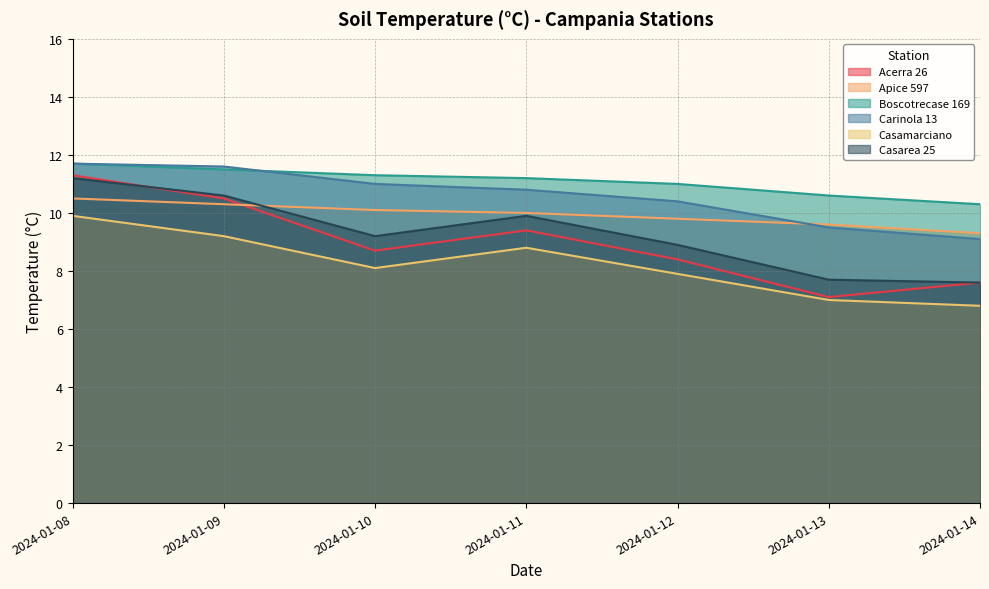

Which series has the largest total across all categories?

Boscotrecase 169